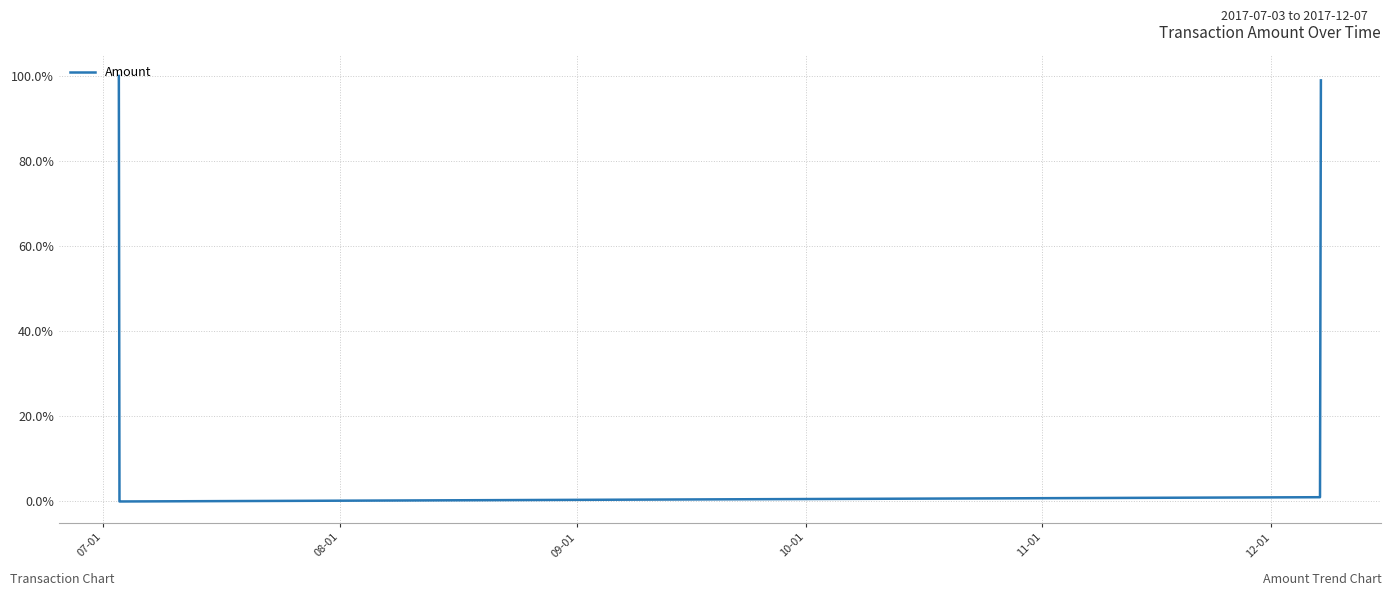

Does the chart display data point markers on the line(s)?

No